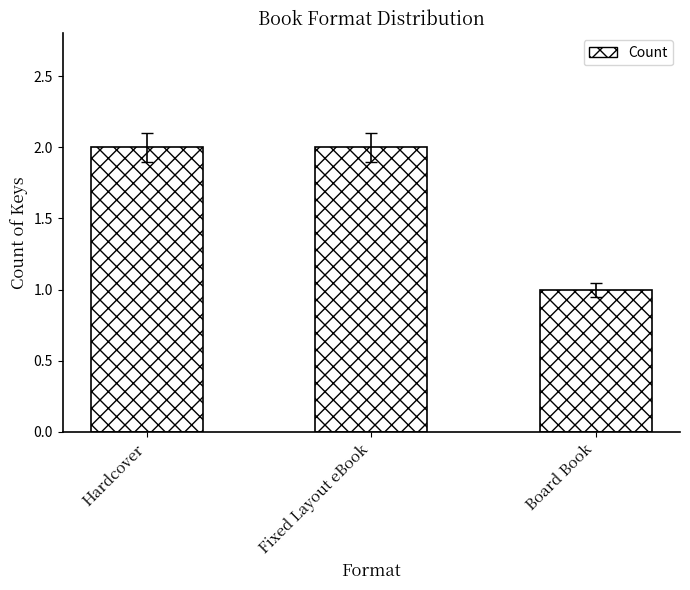

What is the minimum value shown in the chart?

1